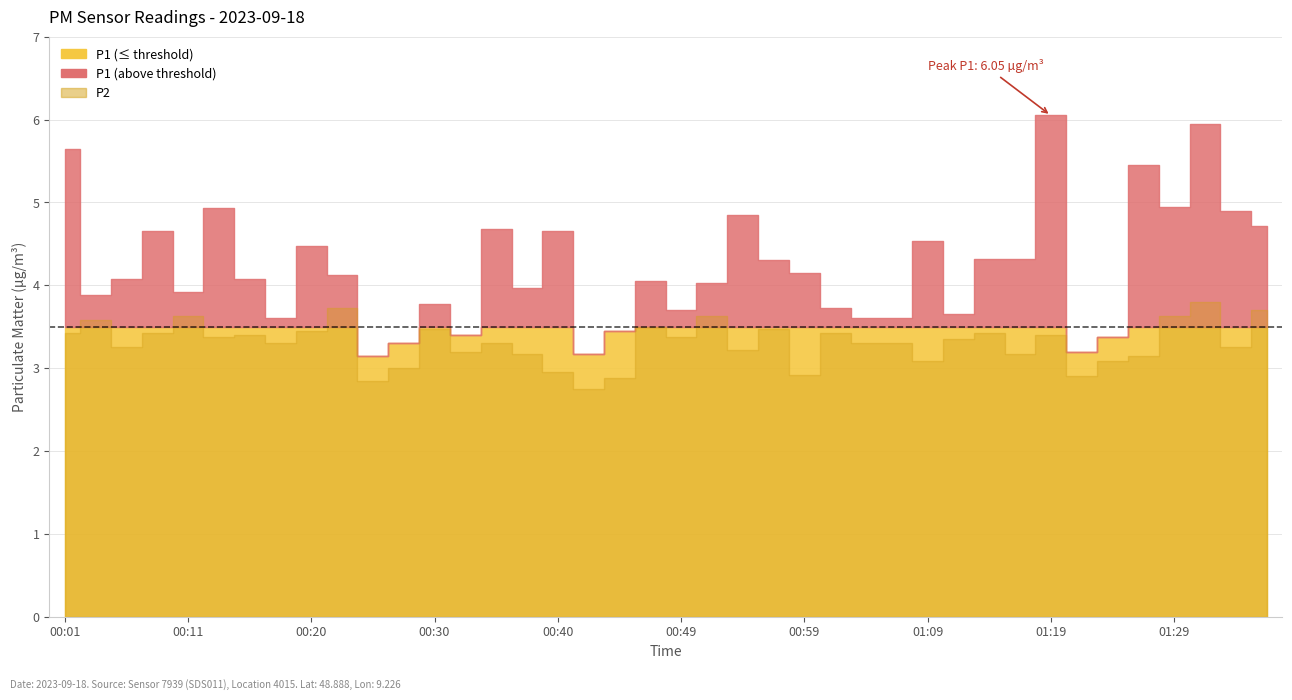

Reading left to right, list all the values displayed in this chart.

P1: 5.7	3.9	4.1	4.7	3.9	4.9	4.1	3.6	4.5	4.1	3.1	3.3	3.8	3.4	4.7	4.0	4.7	3.2	3.5	4.0	3.7	4.0	4.8	4.3	4.2	3.7	3.6	3.6	4.5	3.6	4.3	4.3	6.0	3.2	3.4	5.5	5.0	6.0	4.9	4.7
P2: 3.4	3.6	3.2	3.4	3.6	3.4	3.4	3.3	3.5	3.7	2.9	3.0	3.5	3.2	3.3	3.2	3.0	2.8	2.9	3.5	3.4	3.6	3.2	3.5	2.9	3.4	3.3	3.3	3.1	3.4	3.4	3.2	3.4	2.9	3.1	3.1	3.6	3.8	3.2	3.7